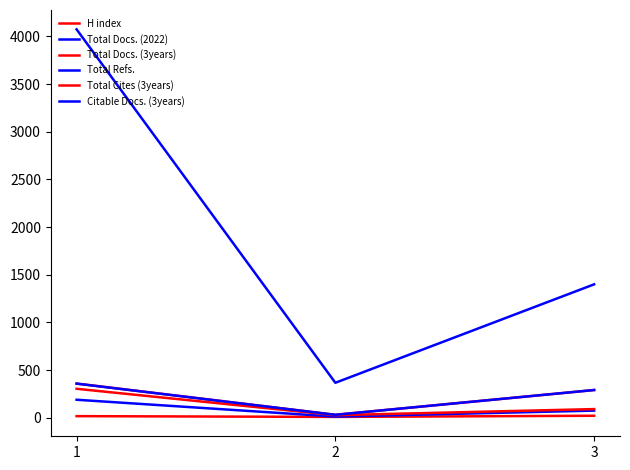

Which series has the largest total across all categories?

Total Refs.